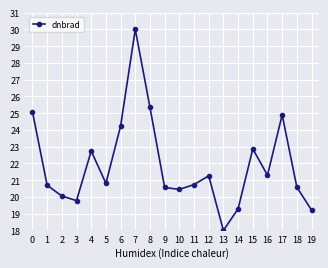

Is it true that the value at 17 is 24.9?

True